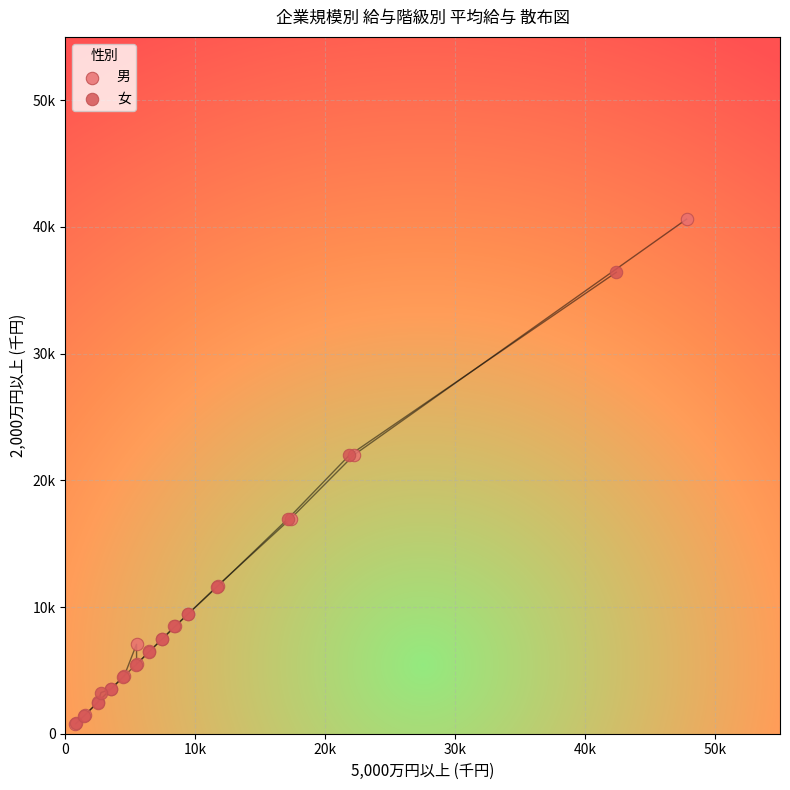

Which series has the widest spread of Y values?

男